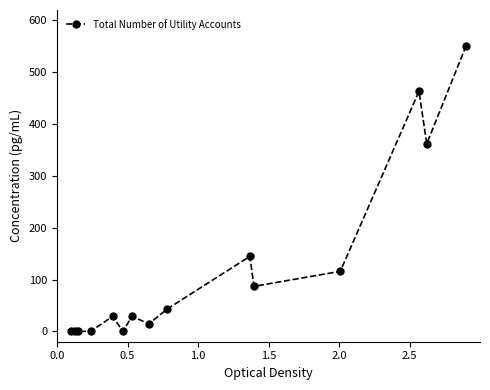

How many series are shown in this chart?

1